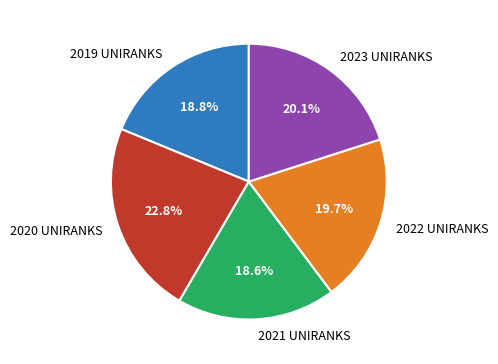

Is there any slice that represents more than half of the pie?

No